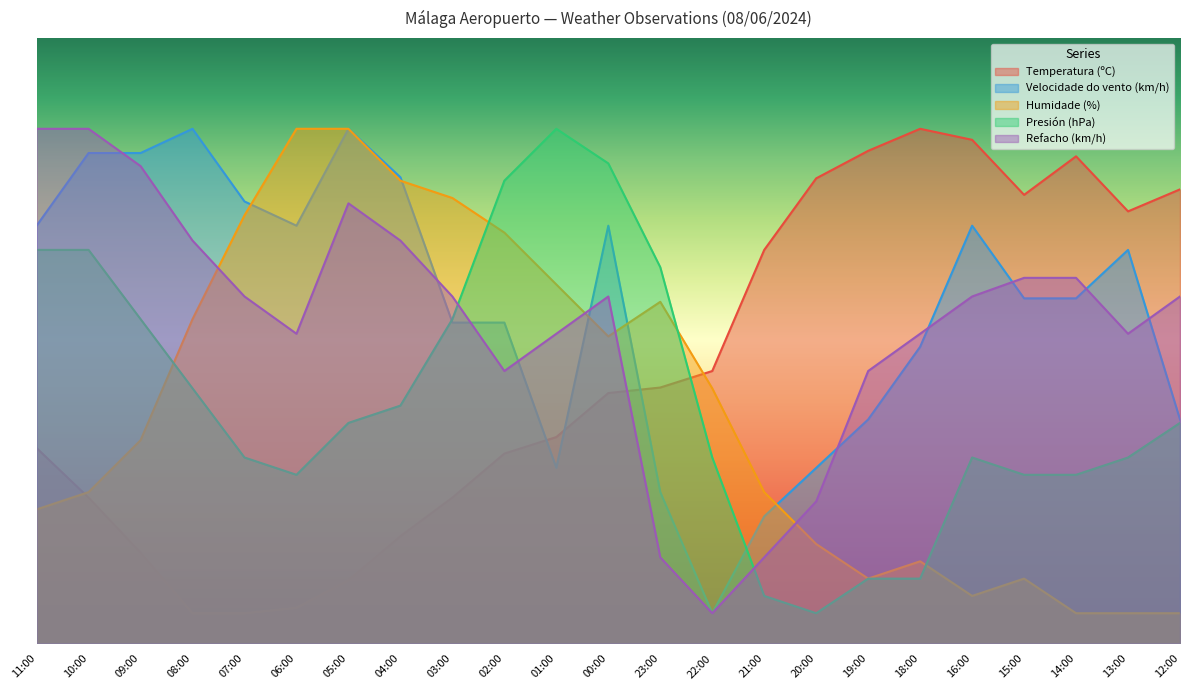

True or false: Temperatura (ºC) has more than 1 points higher than both neighbors.

True